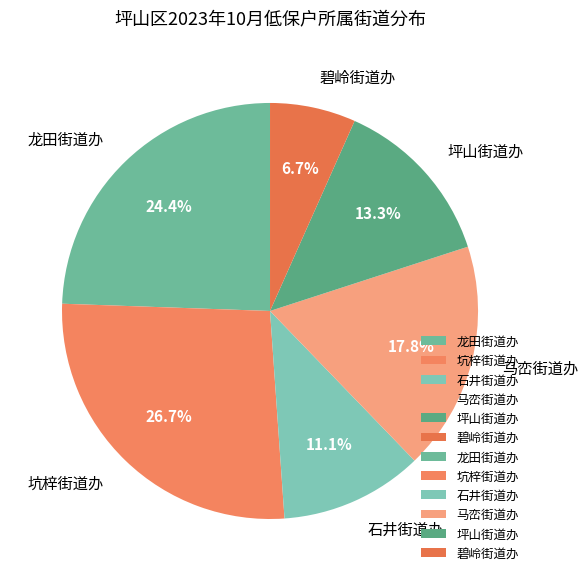

Is it true that 马峦街道办 is 18% of the pie?

True